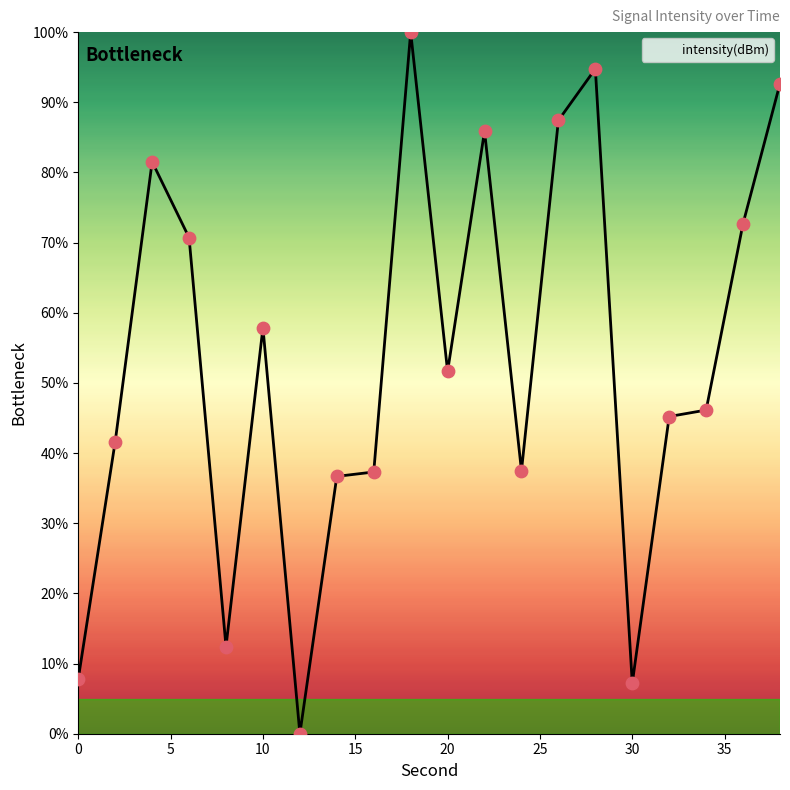

What is the greatest value displayed?

100.0